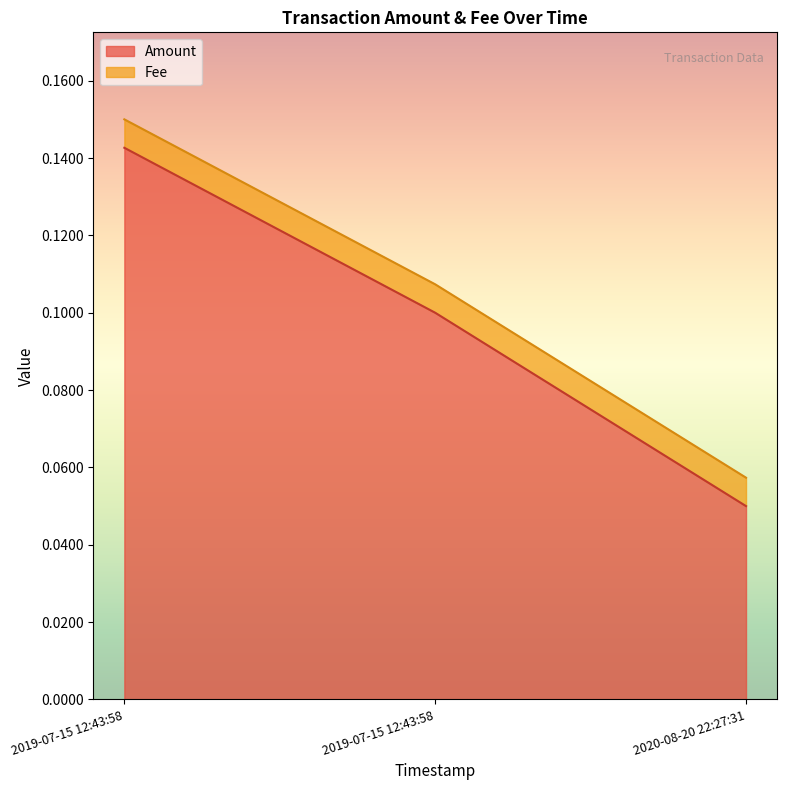

What is the change in value from 2019-07-15 12:43:58 to 2020-08-20 22:27:31?

-0.1